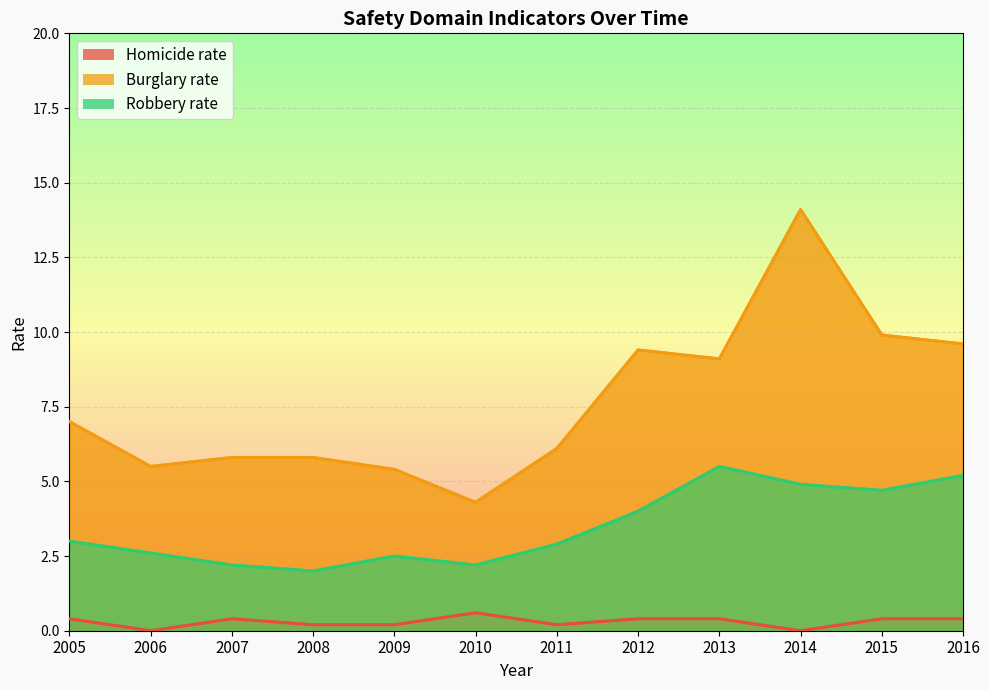

At which category does Homicide rate reach its first local valley?

2006